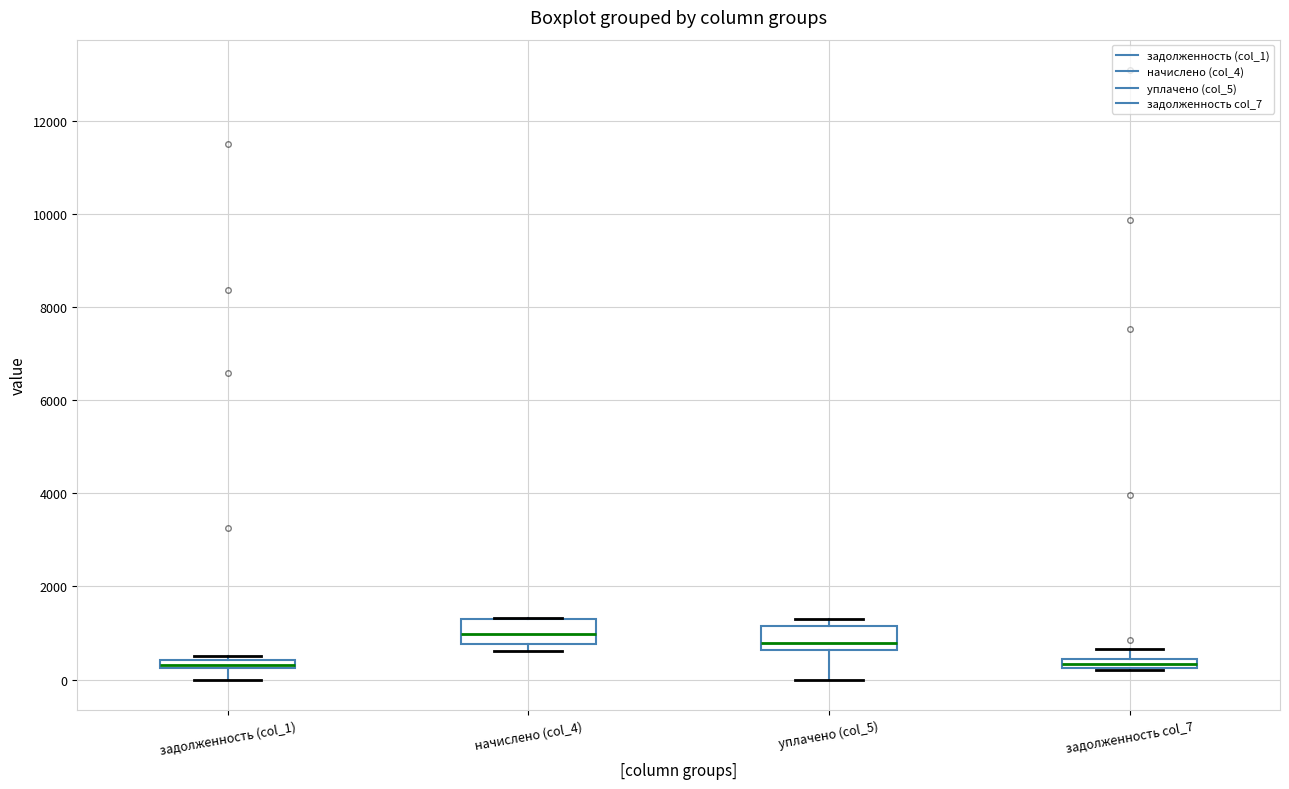

Where is the upper edge of the box for уплачено (col_5) on the y-axis? The values are not printed on the chart, so give them approximately, as read against the axis.

1200